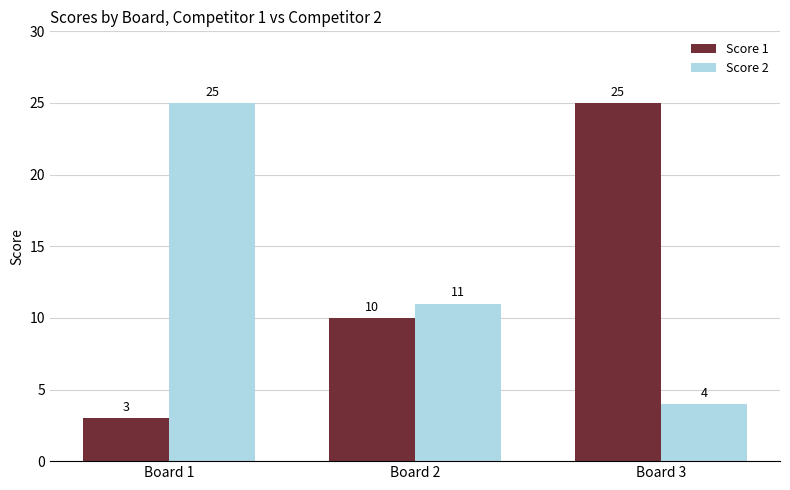

How many data points does each series have?

3